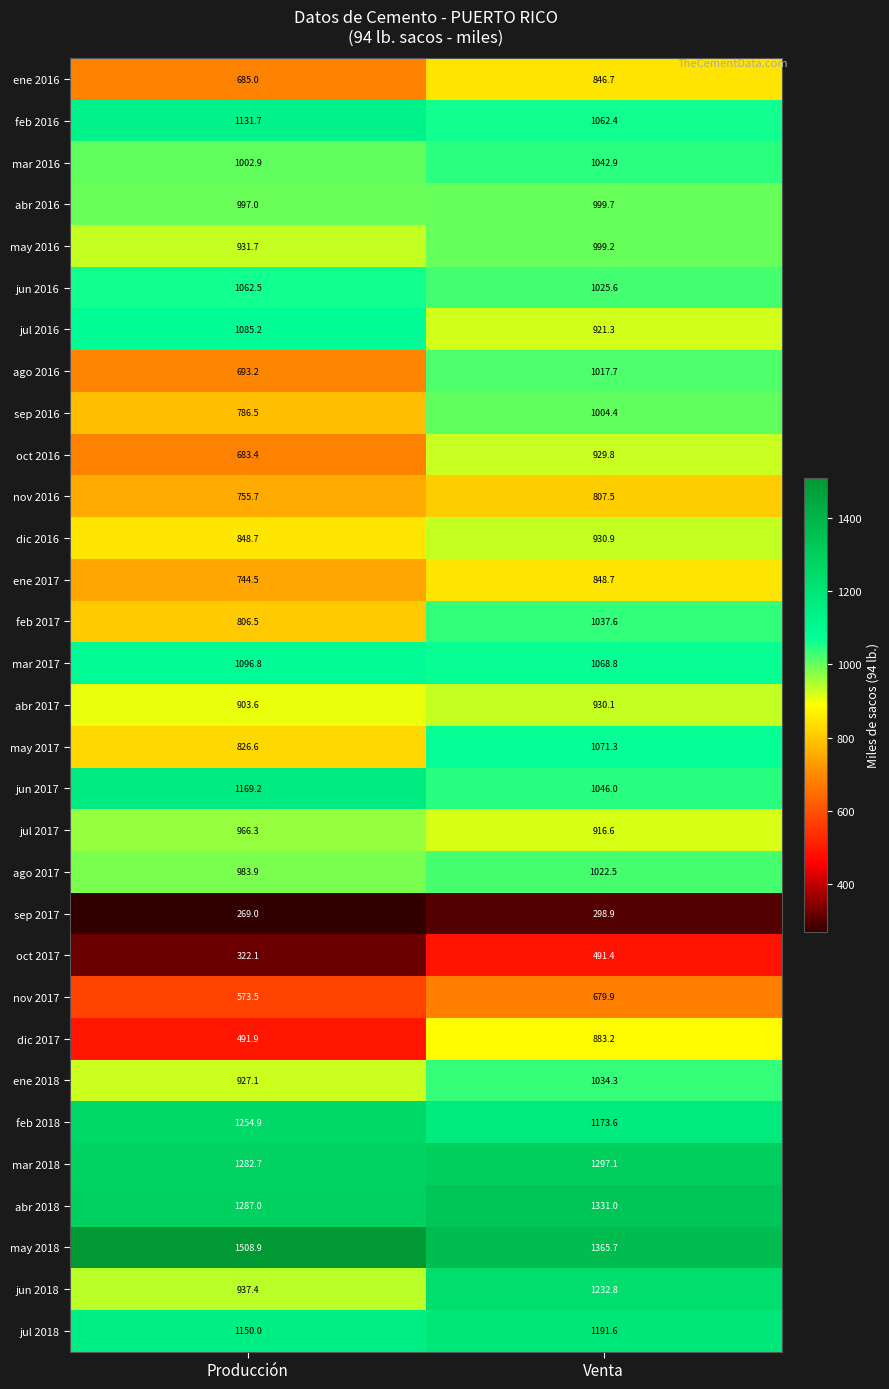

What is the total value across all series at Venta?

30509.2